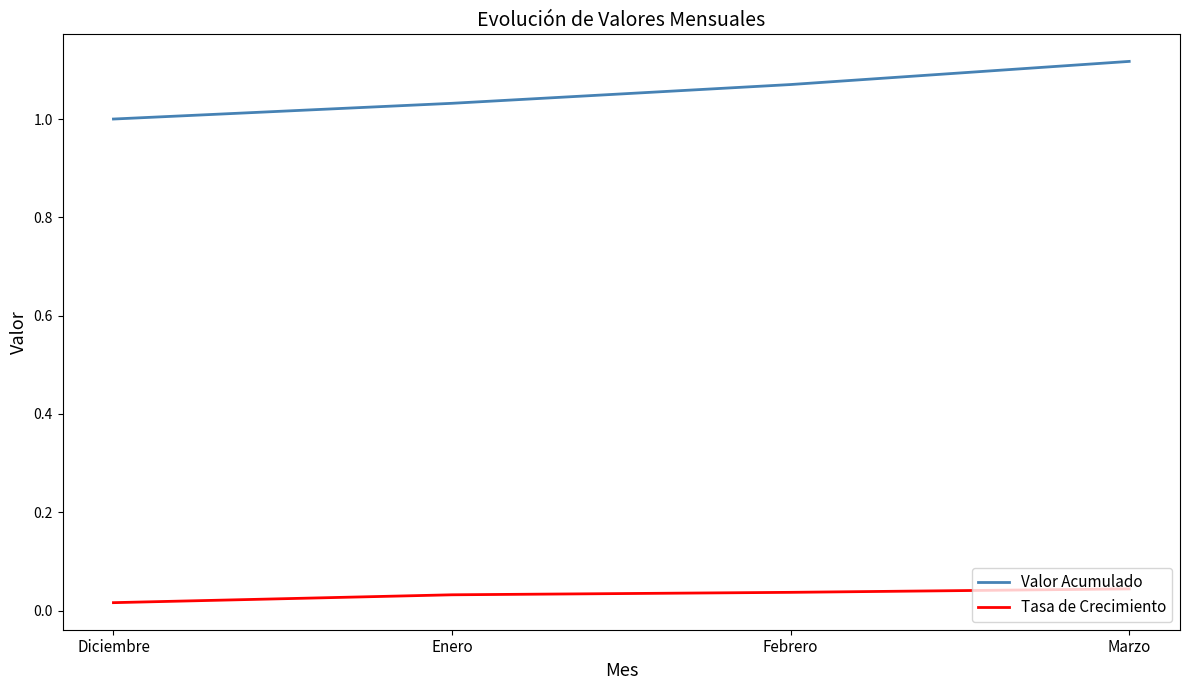

What position from the right is Marzo?

1